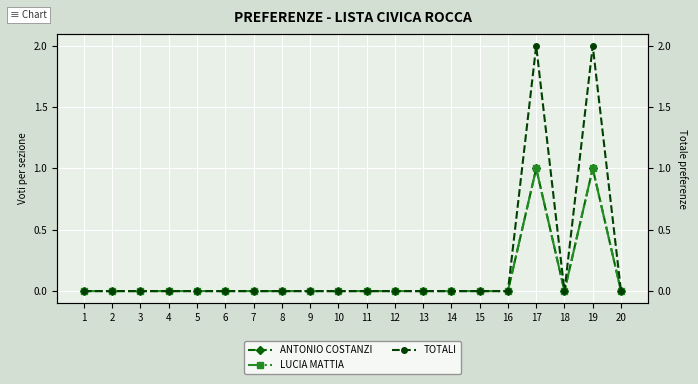

Reading left to right, extract all data points from this chart.

ANTONIO COSTANZI: 1=0	2=0	3=0	4=0	5=0	6=0	7=0	8=0	9=0	10=0	11=0	12=0	13=0	14=0	15=0	16=0	17=1	18=0	19=1	20=0
LUCIA MATTIA: 1=0	2=0	3=0	4=0	5=0	6=0	7=0	8=0	9=0	10=0	11=0	12=0	13=0	14=0	15=0	16=0	17=1	18=0	19=1	20=0
TOTALI: 1=0	2=0	3=0	4=0	5=0	6=0	7=0	8=0	9=0	10=0	11=0	12=0	13=0	14=0	15=0	16=0	17=2	18=0	19=2	20=0